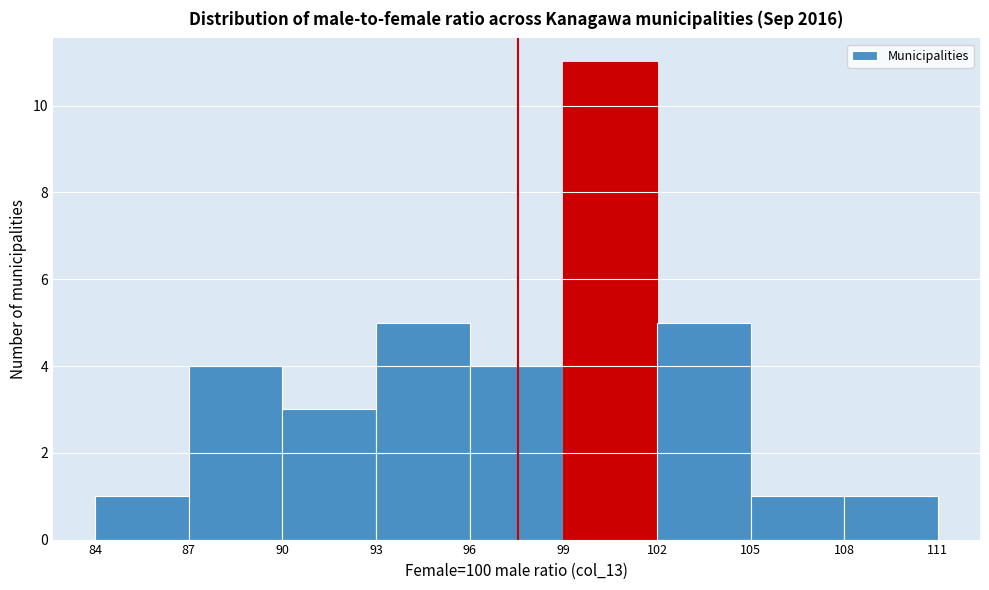

Which range on the x-axis has the tallest bar?

99 to 102